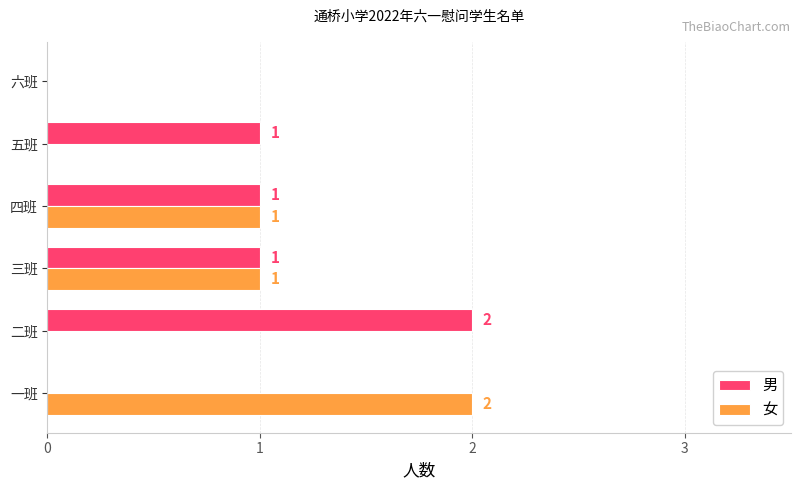

What is the sum of all 女 values?

4